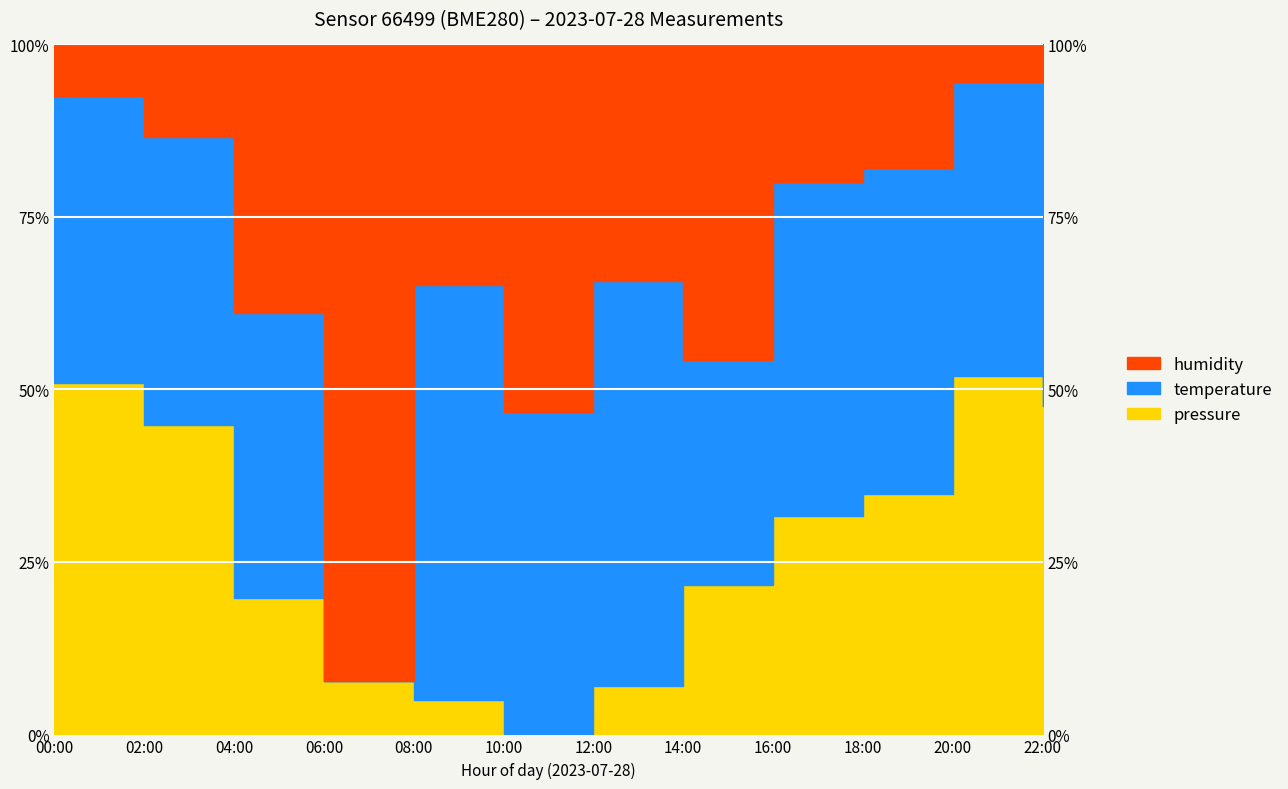

At which category does the chart reach its peak across all series?

22:00